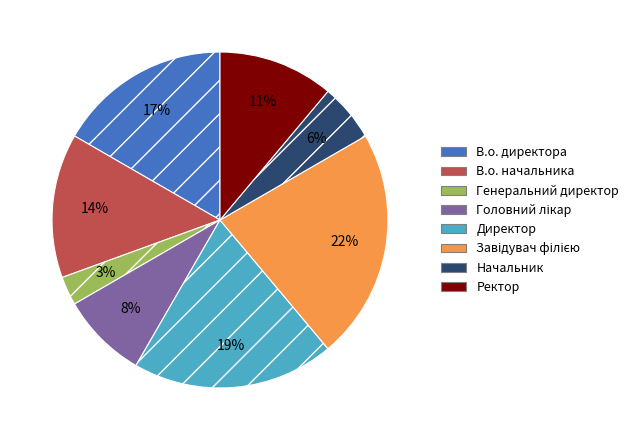

Do Директор and В.о. начальника together represent more than half of the pie?

No